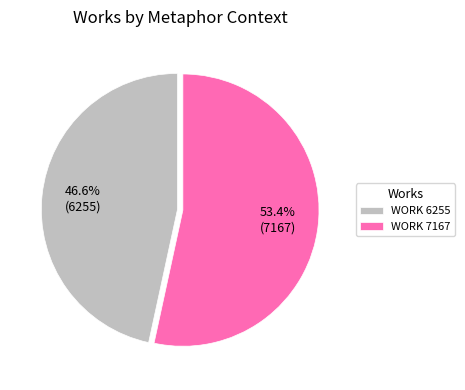

What percentage do WORK 7167 and WORK 6255 together represent?

100.0%